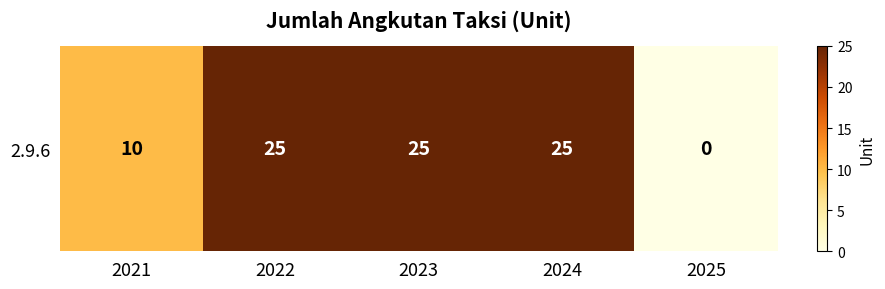

Reading right to left, what are all the values shown in this chart?

2025=0	2024=25	2023=25	2022=25	2021=10